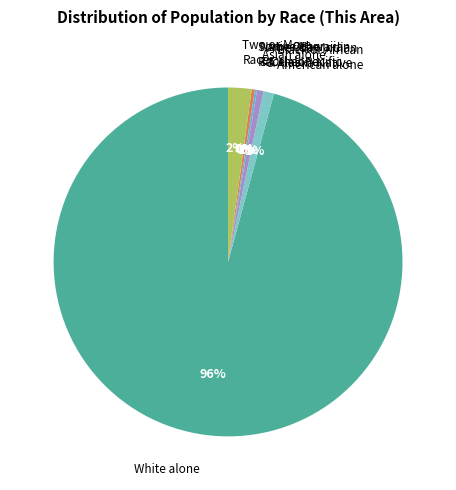

Does any single category account for the majority?

Yes